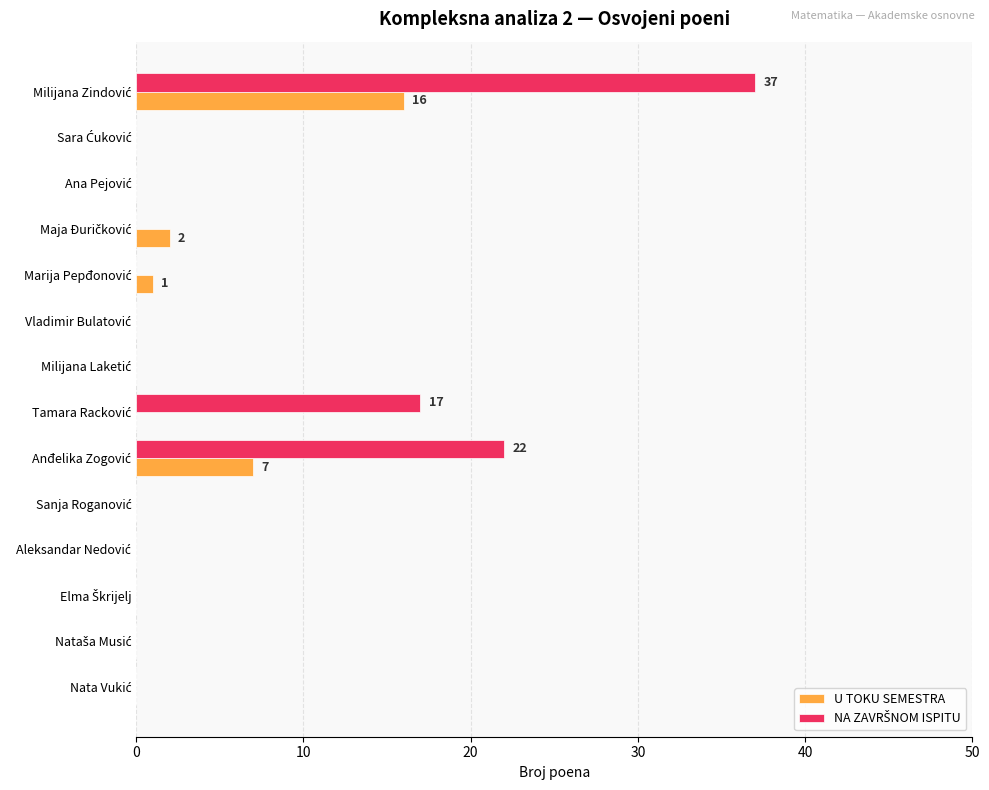

What is the maximum value shown in the chart?

37